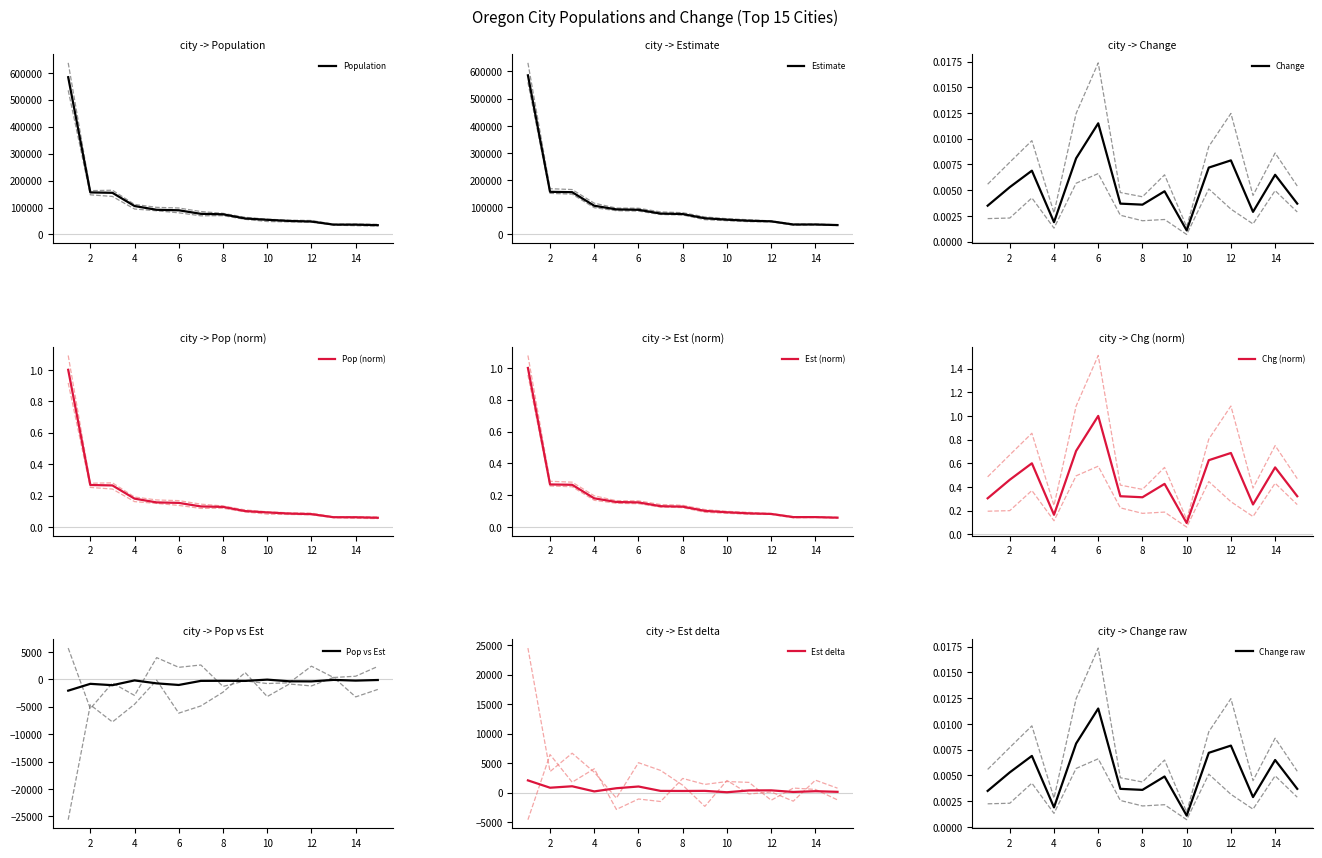

At how many categories does at least one series exceed 200821?

1